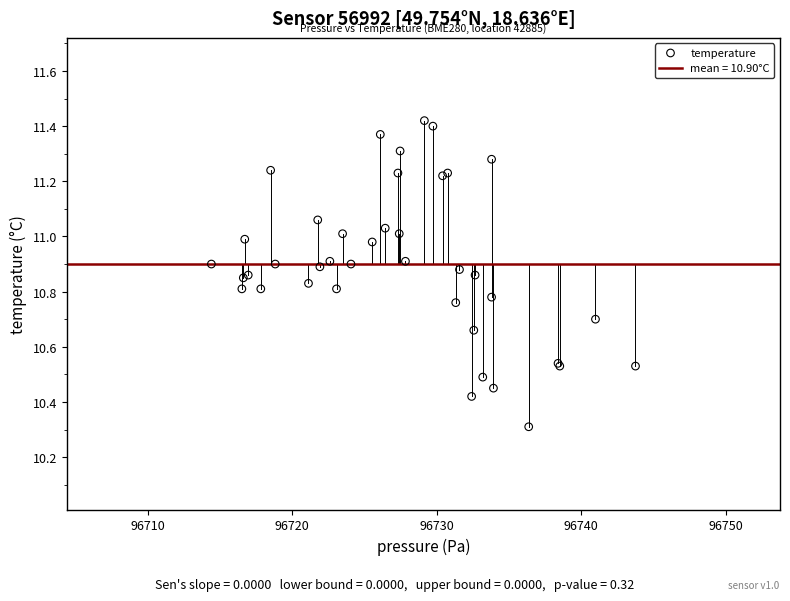

What Y value in the scatter plot is closest to 10?

10.3